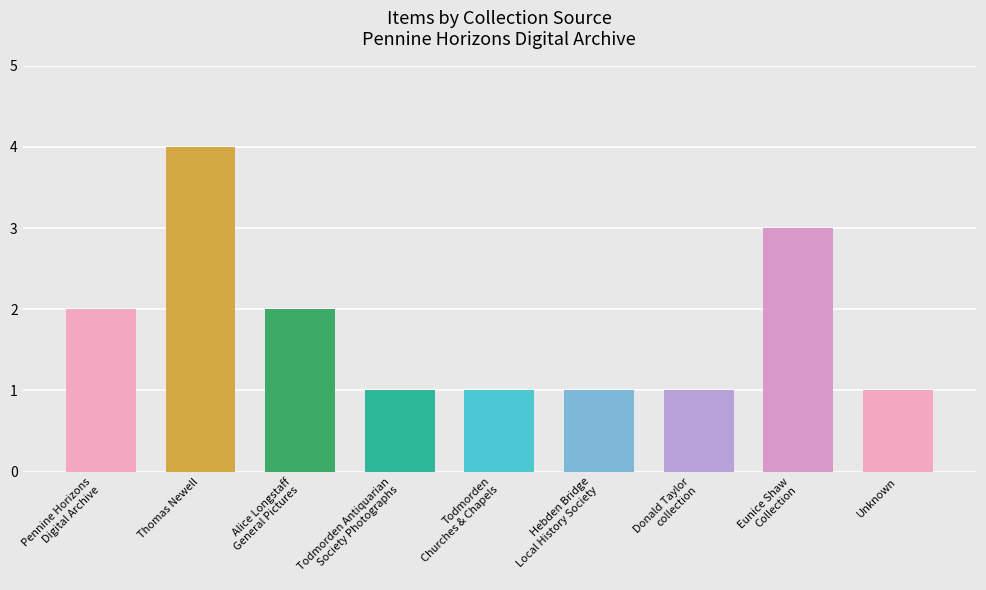

What is the smallest value displayed?

1